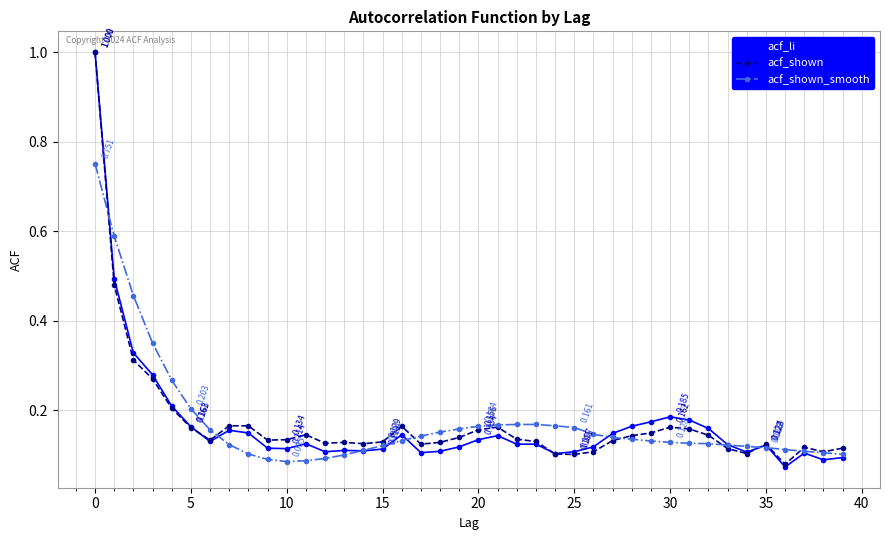

True or false: acf_shown has more than 0 points higher than both neighbors.

True